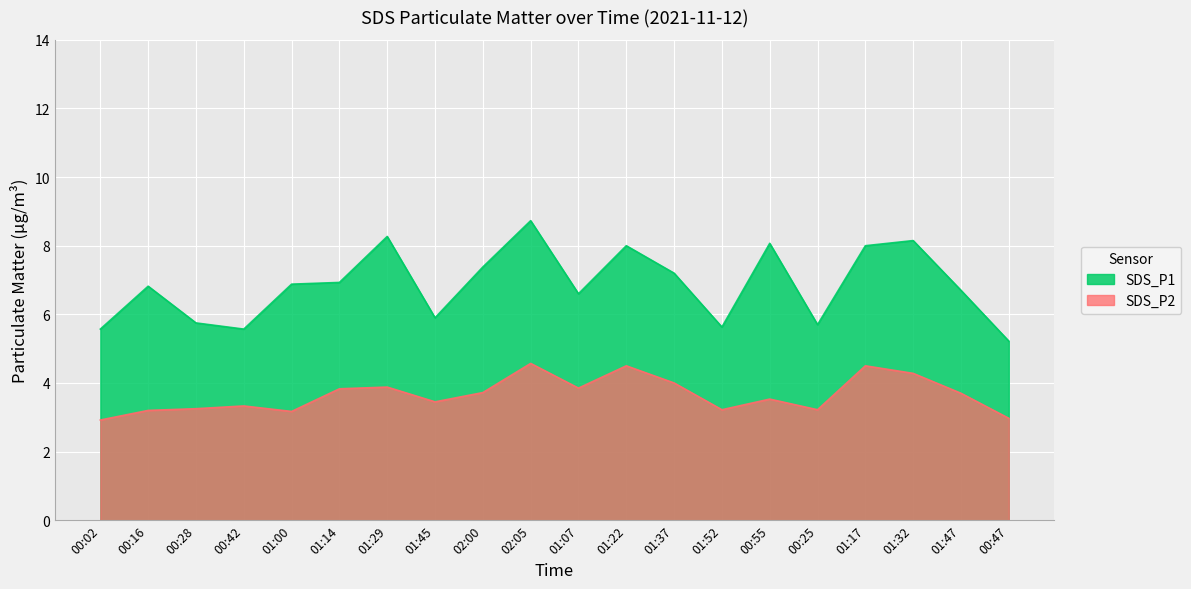

Which series has the largest total across all categories?

SDS_P1